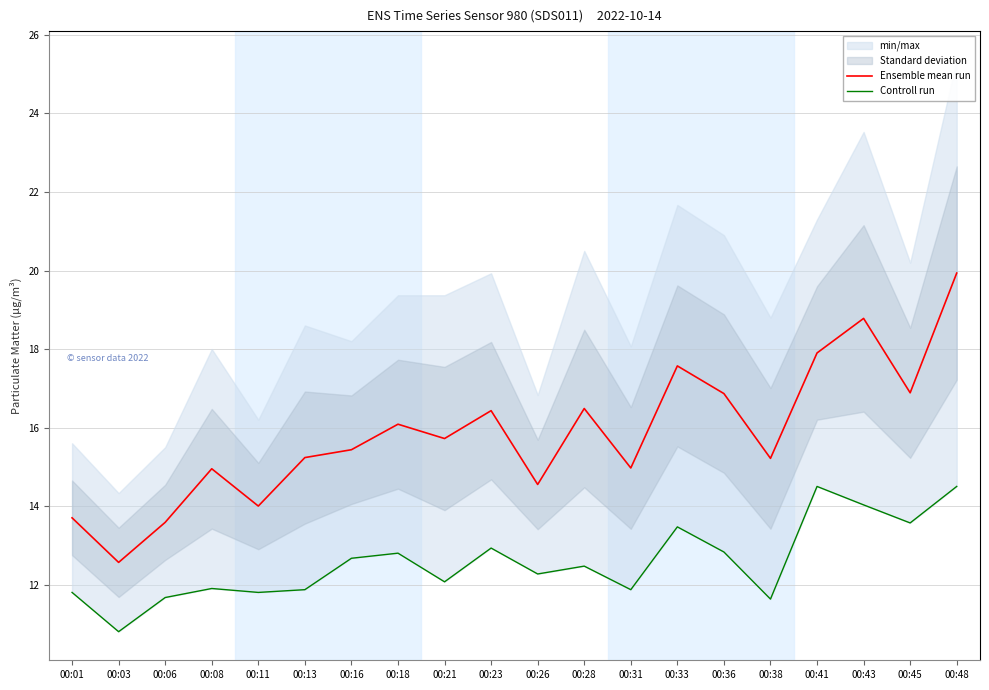

What is the difference between the highest and lowest values at 00:38?

3.6